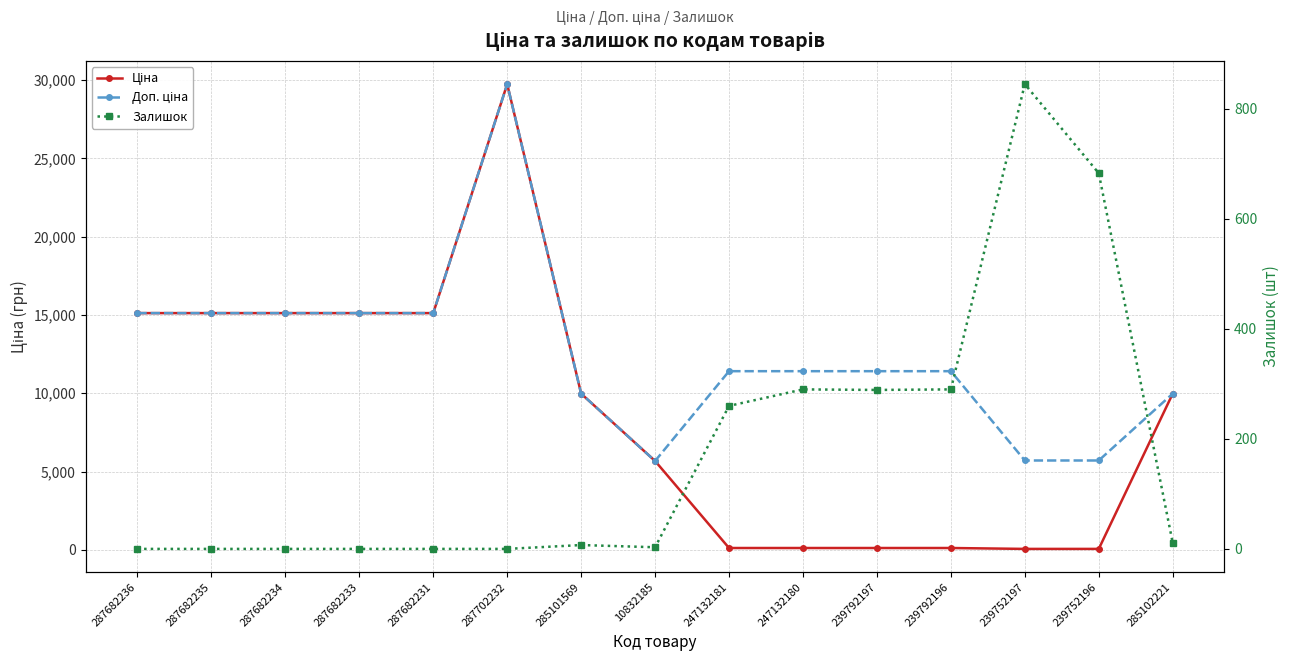

The Залишок series shows 0.0 at 287682234. True or false?

True